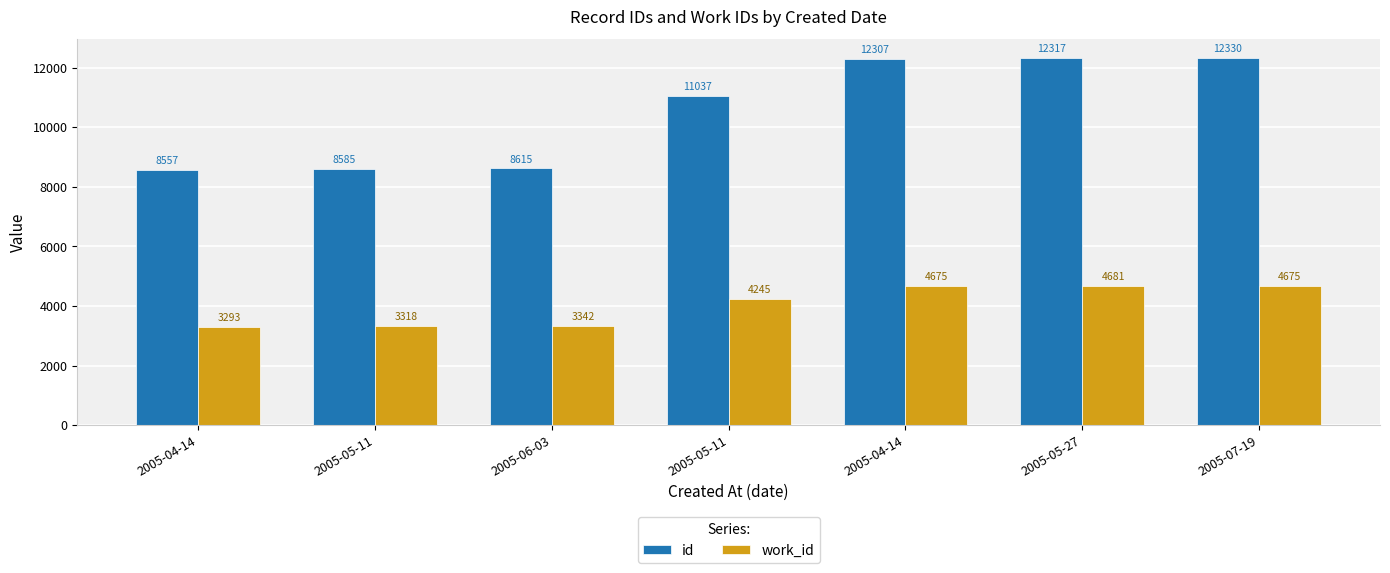

Is it true that id equals 14228 at 2005-05-11?

False